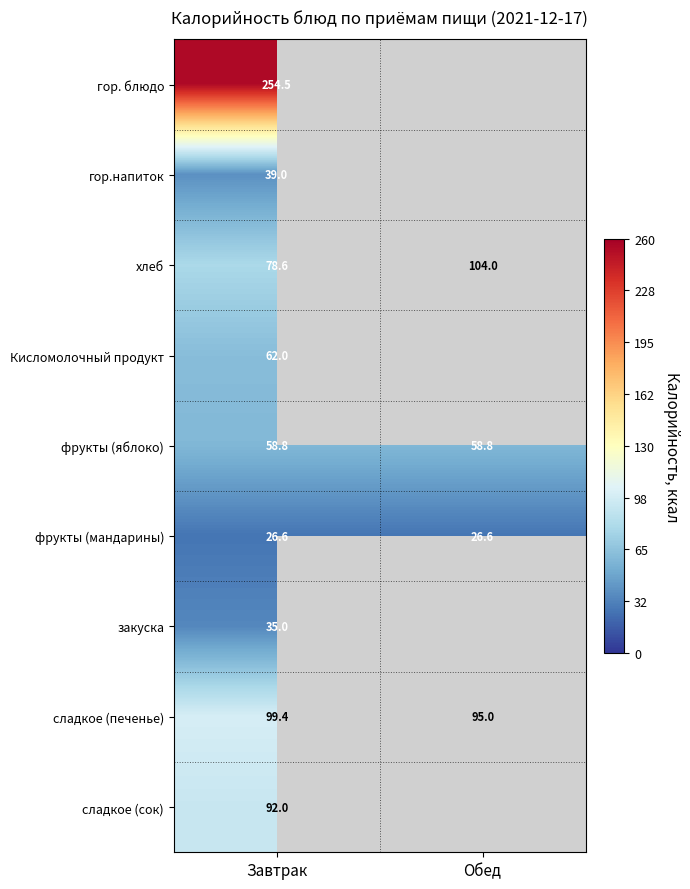

List the labels in order of хлеб value, largest first.

Обед, Завтрак